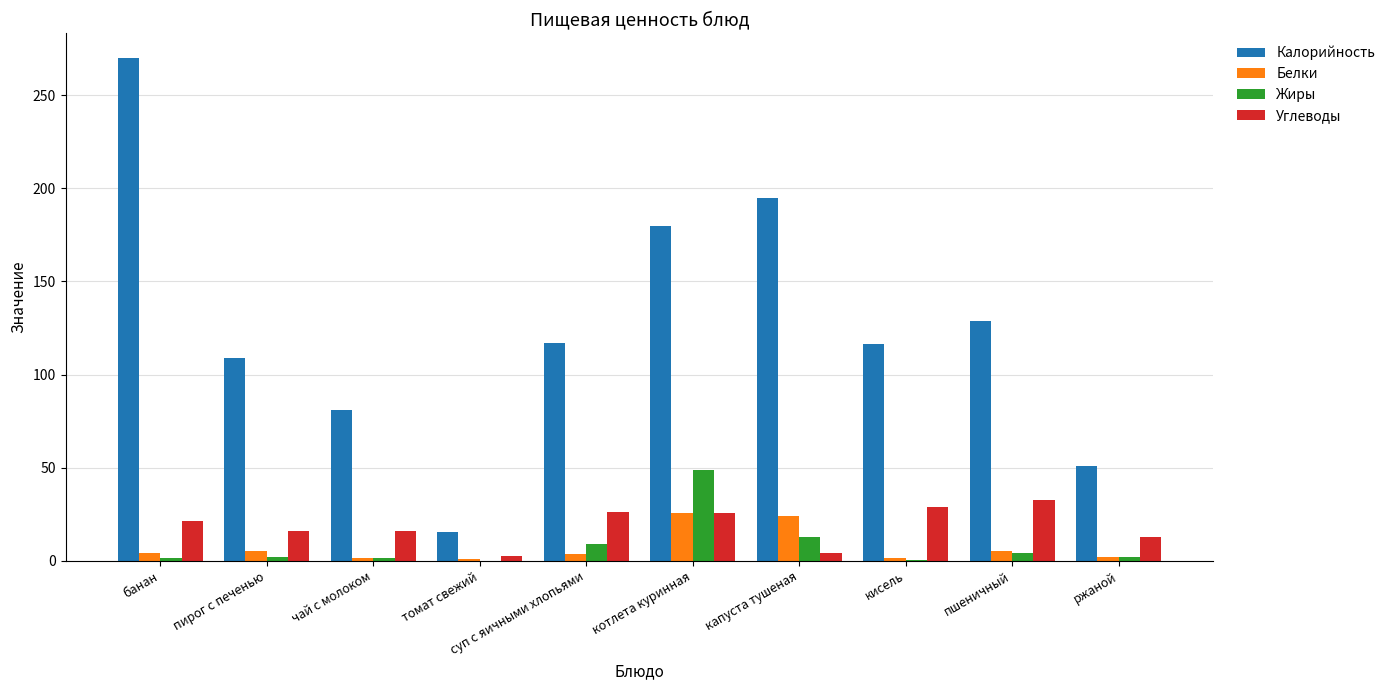

What is the total value across all series at котлета куринная?

280.3